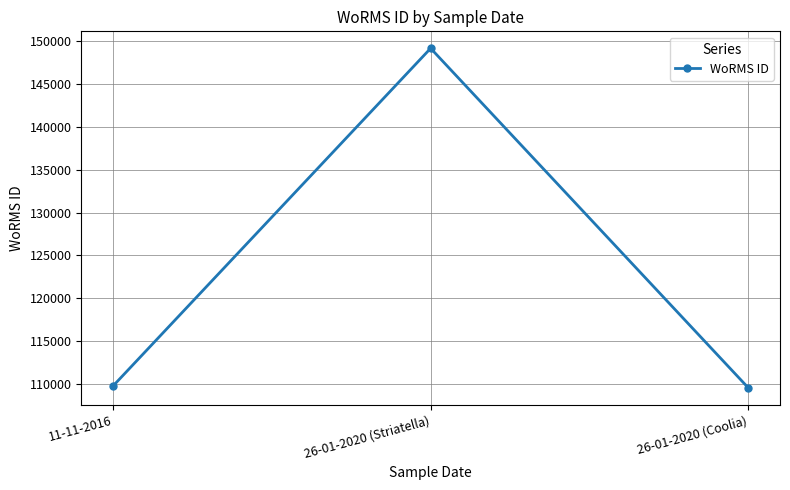

The value at 26-01-2020 (Coolia) is 68759. True or false?

False